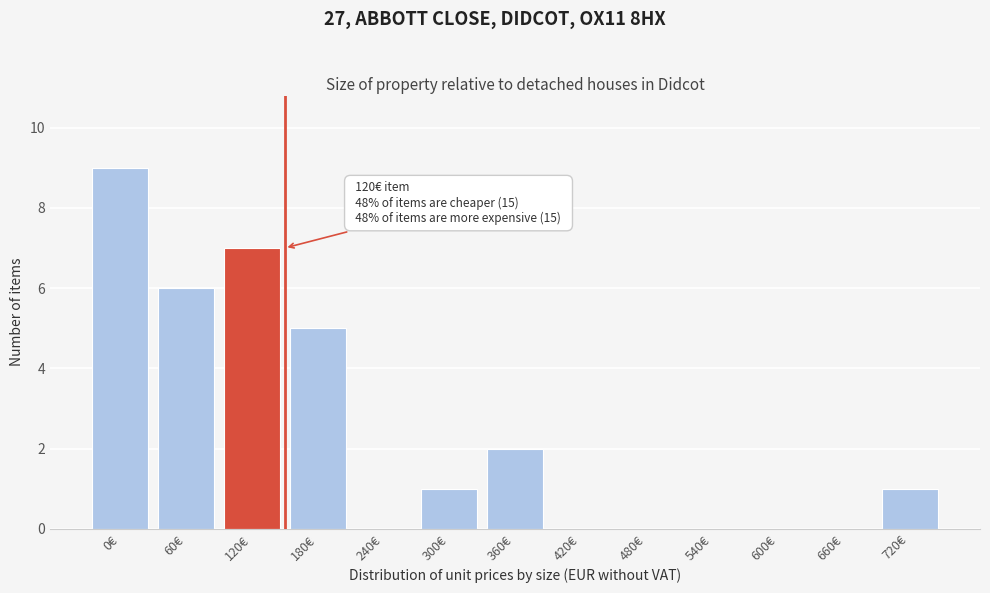

Reading left to right, transcribe all the data shown in this chart.

0€=9	60€=6	120€=7	180€=5	240€=0	300€=1	360€=2	420€=0	480€=0	540€=0	600€=0	660€=0	720€=1